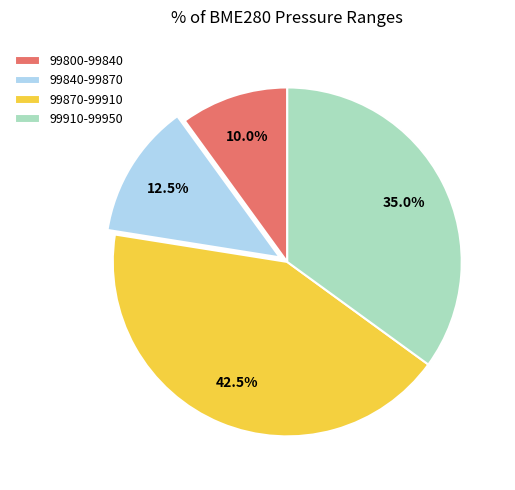

Rank the categories by value from lowest to highest.

99800-99840, 99840-99870, 99910-99950, 99870-99910